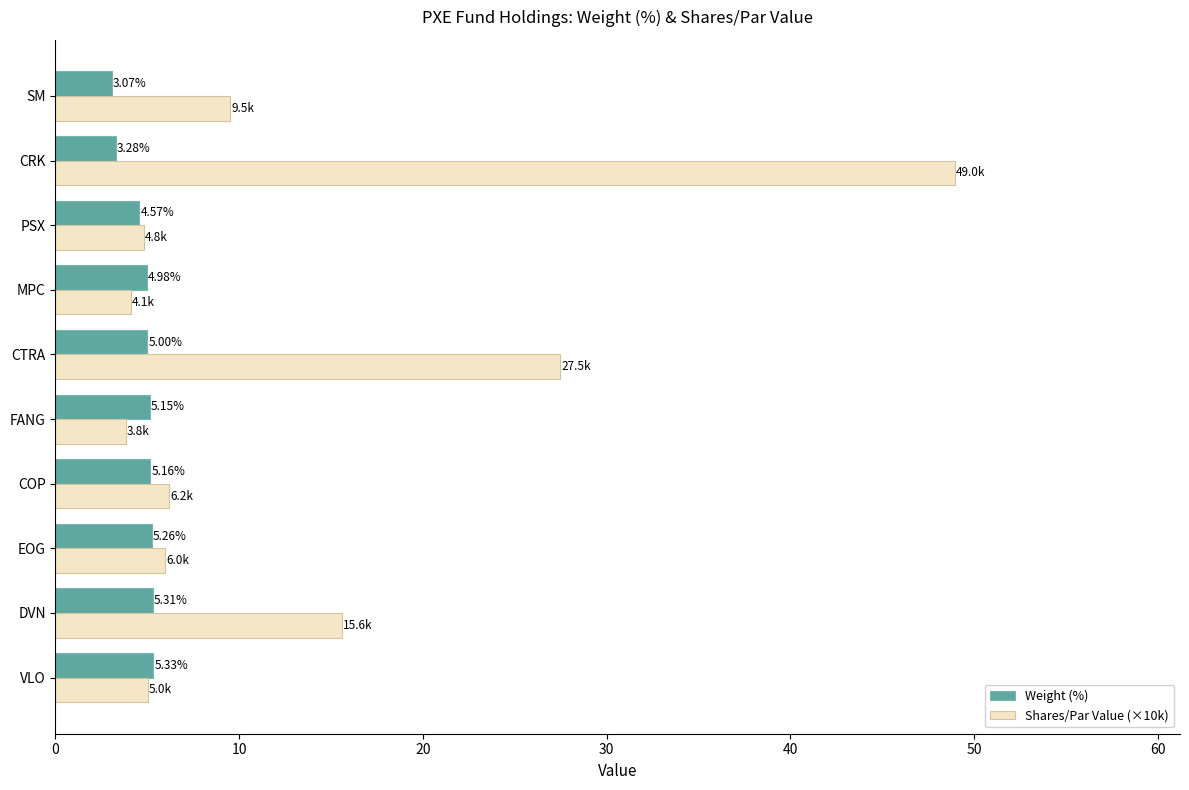

What is the difference between the maximum and minimum values in the Weight (%) series?

2.3